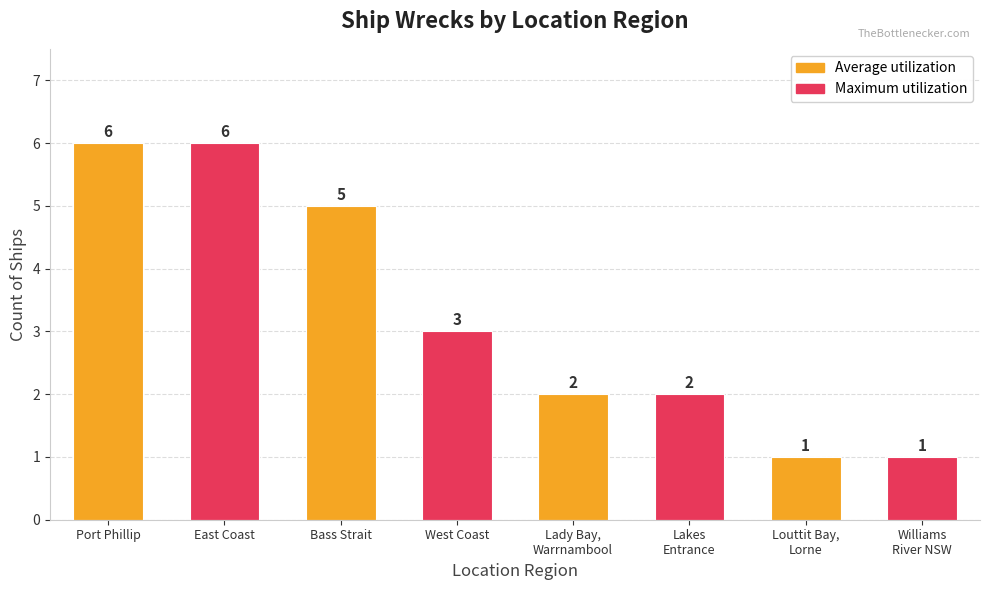

What is the greatest value displayed?

6